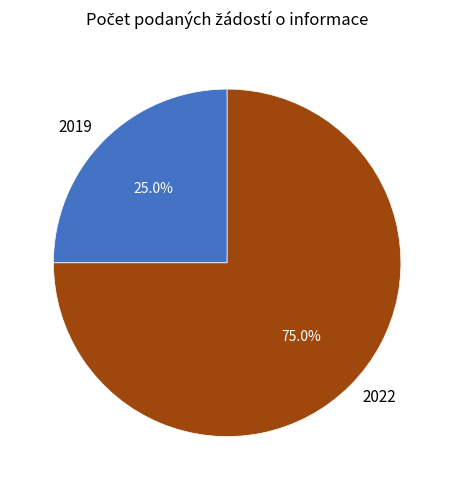

How many slices are in this pie chart?

2